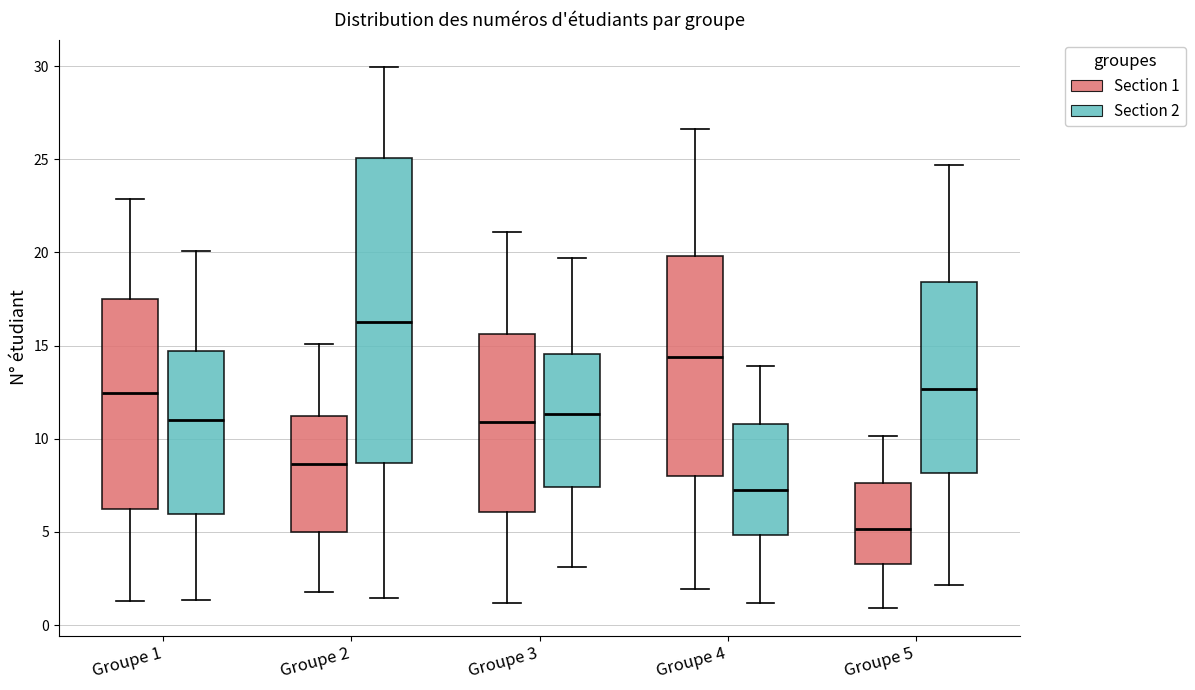

Which box is the tallest, from its lower edge to its upper edge?

Groupe 2 (Section 2)